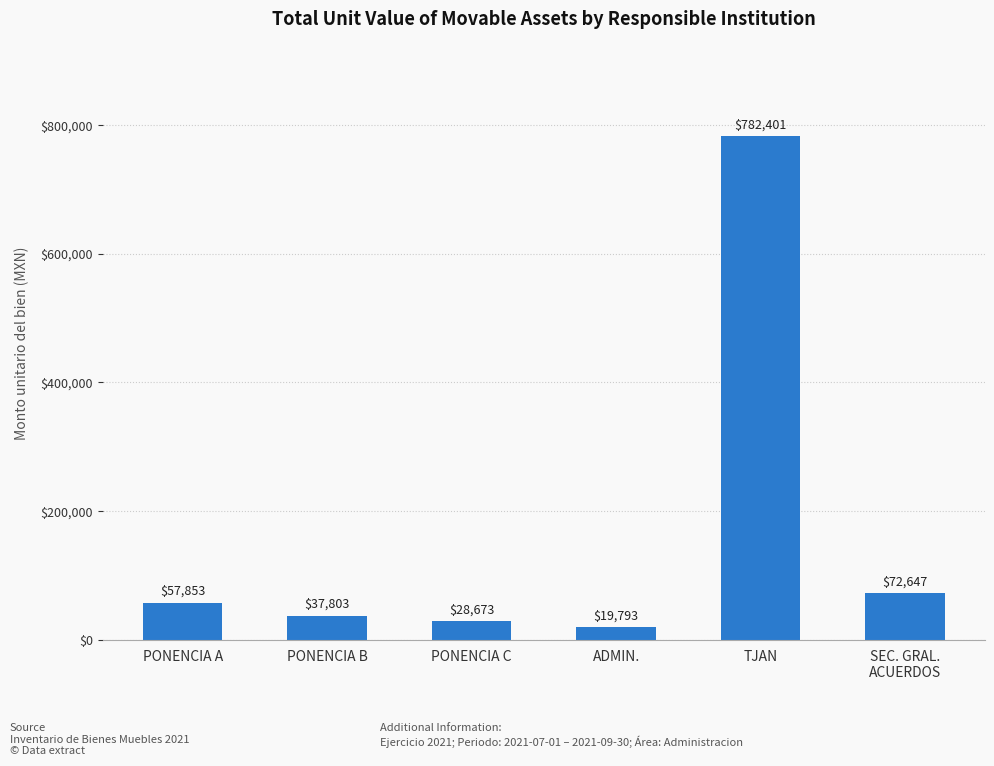

Read the value at SEC. GRAL.
ACUERDOS.

72646.5